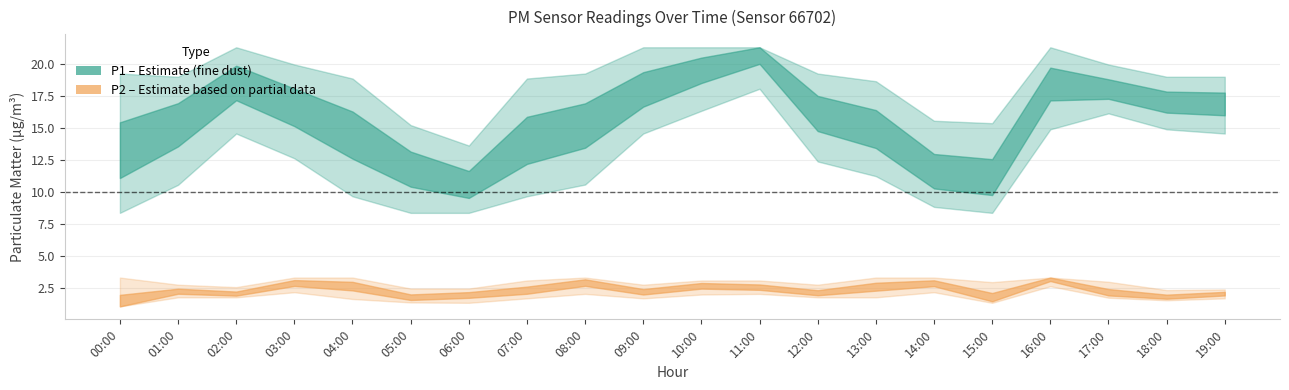

Is the value of P1 at 14:00 greater than the value of P2 at 14:00?

Yes